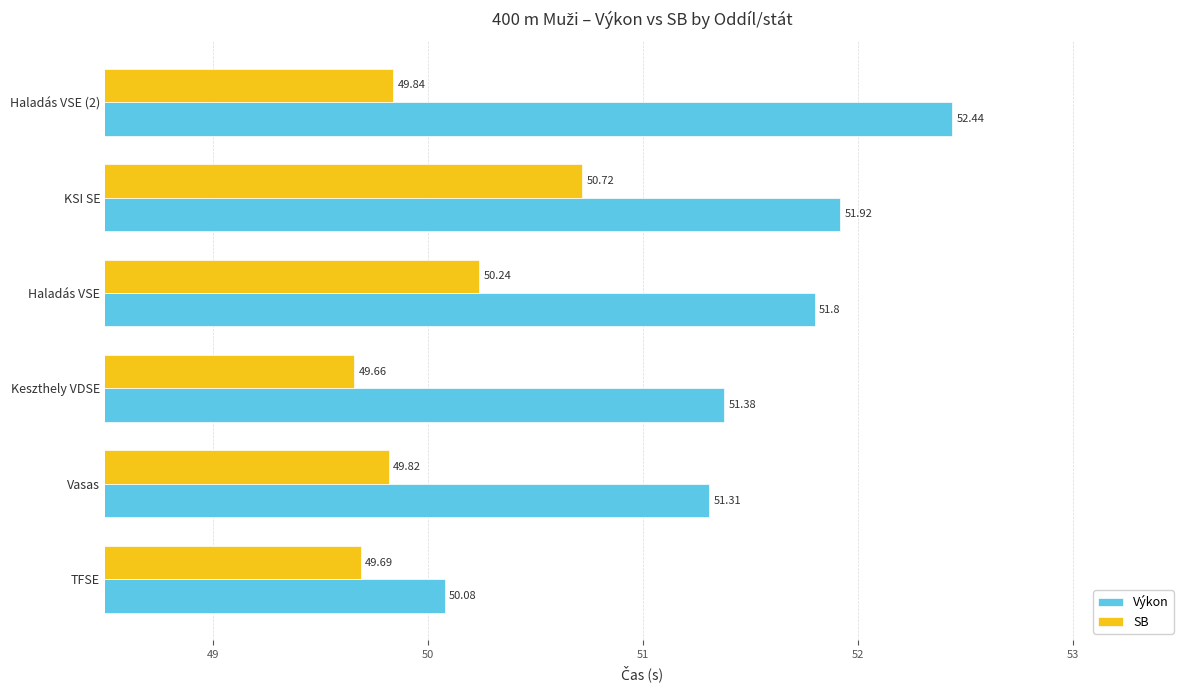

Which series changed the most between KSI SE and Haladás VSE (2)?

SB